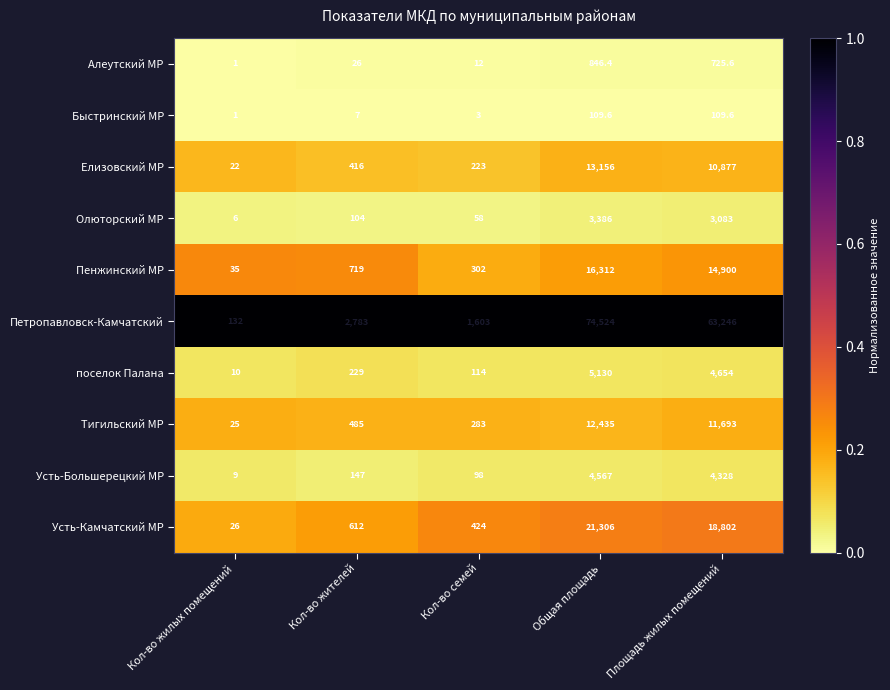

Which series has the largest range (max minus min)?

Петропавловск-Камчатский